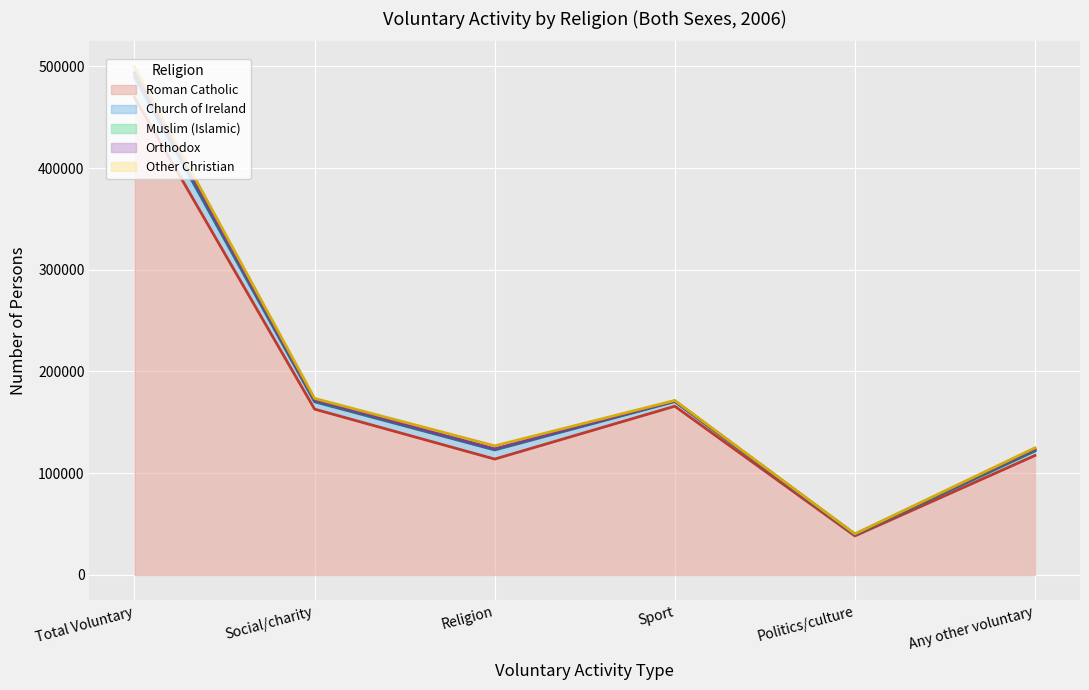

At which label does Orthodox reach its peak?

Total Voluntary